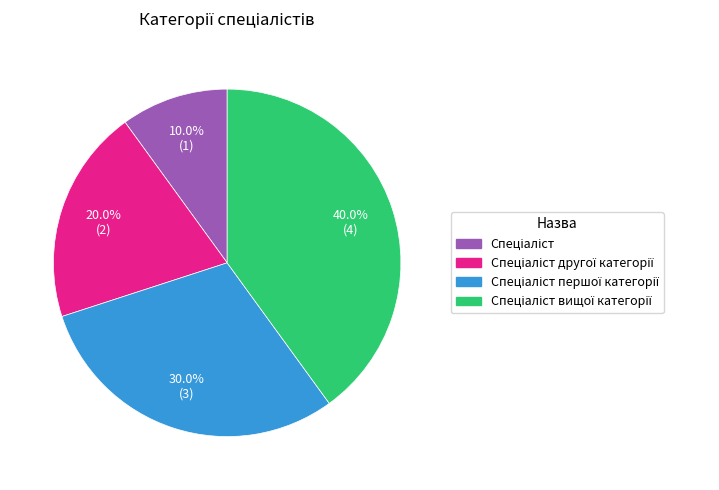

Is there any slice that represents more than half of the pie?

No